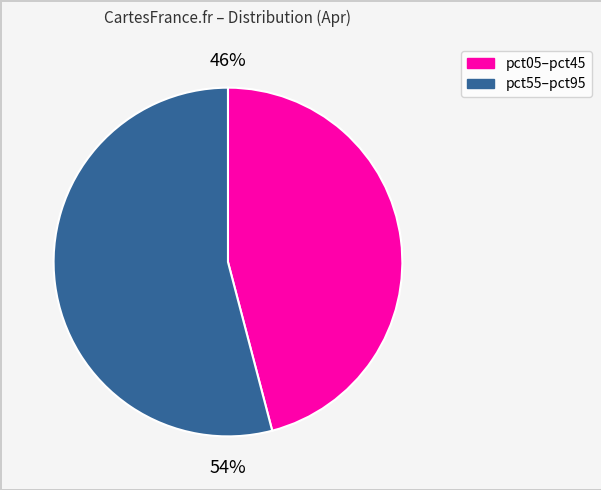

Is there a majority slice in this chart?

Yes